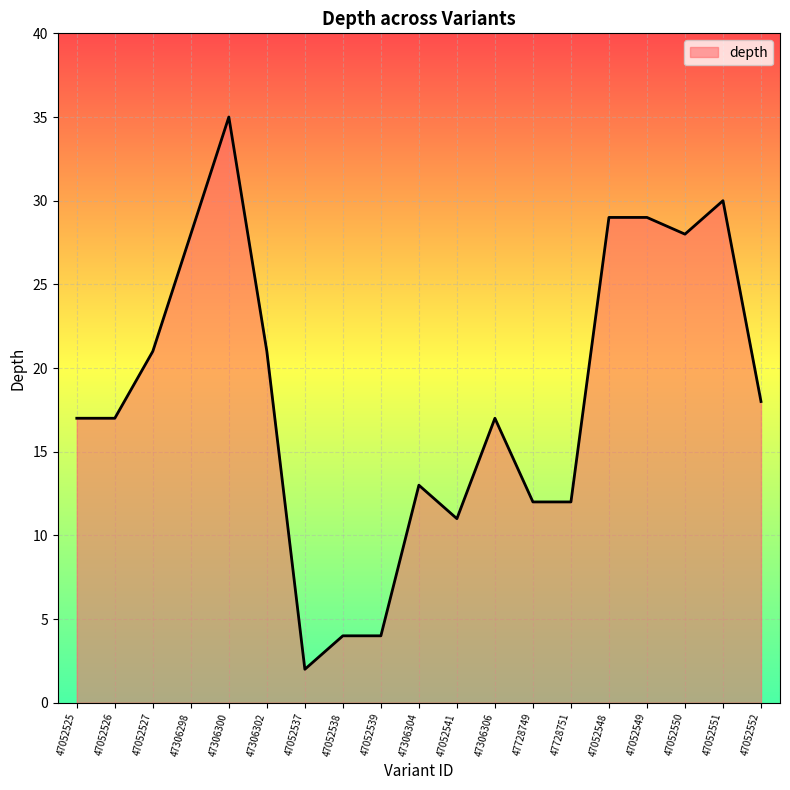

What is the change in value from 47052525 to 47728749?

-5